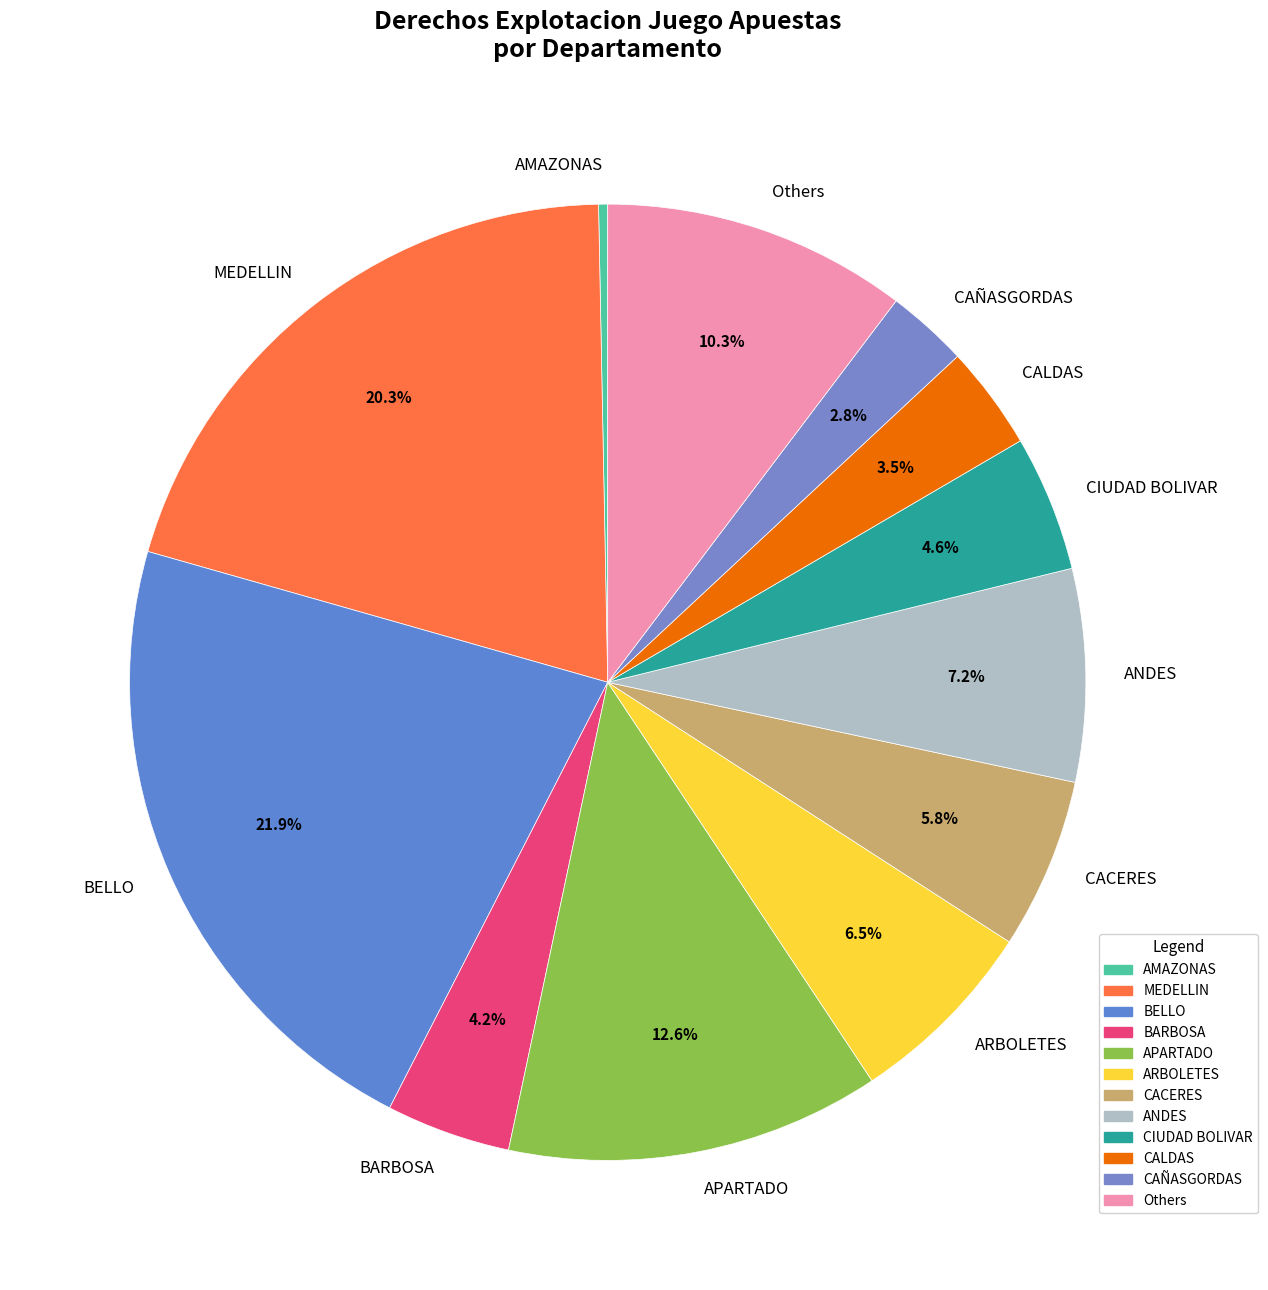

What percentage do MEDELLIN and ARBOLETES together represent?

26.8%